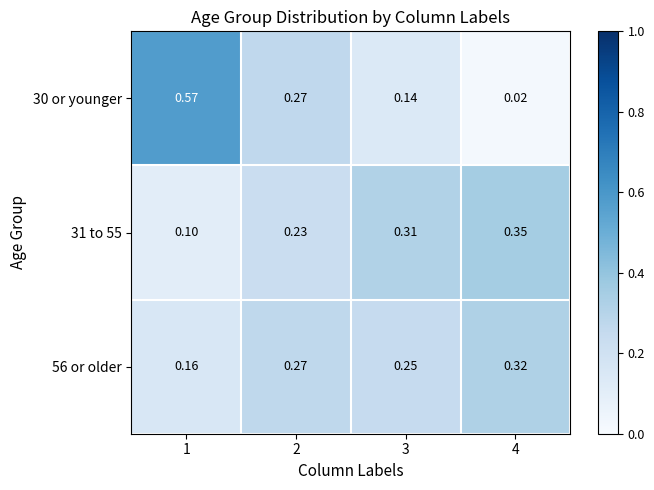

Rank the series at 1 from lowest to highest value.

31 to 55, 56 or older, 30 or younger